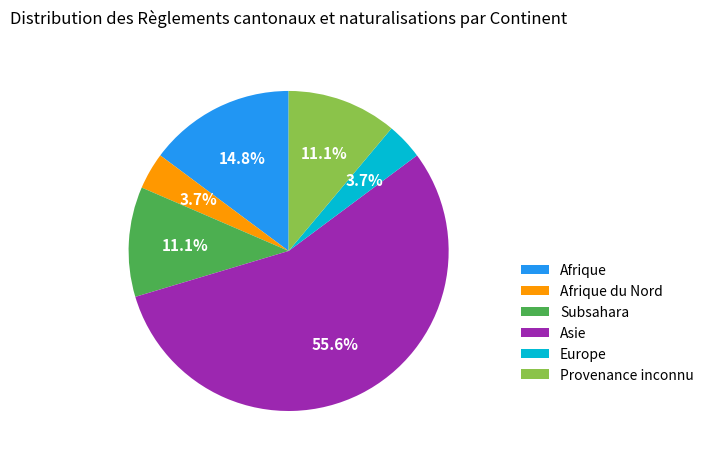

Do Asie and Afrique together represent more than half of the pie?

Yes